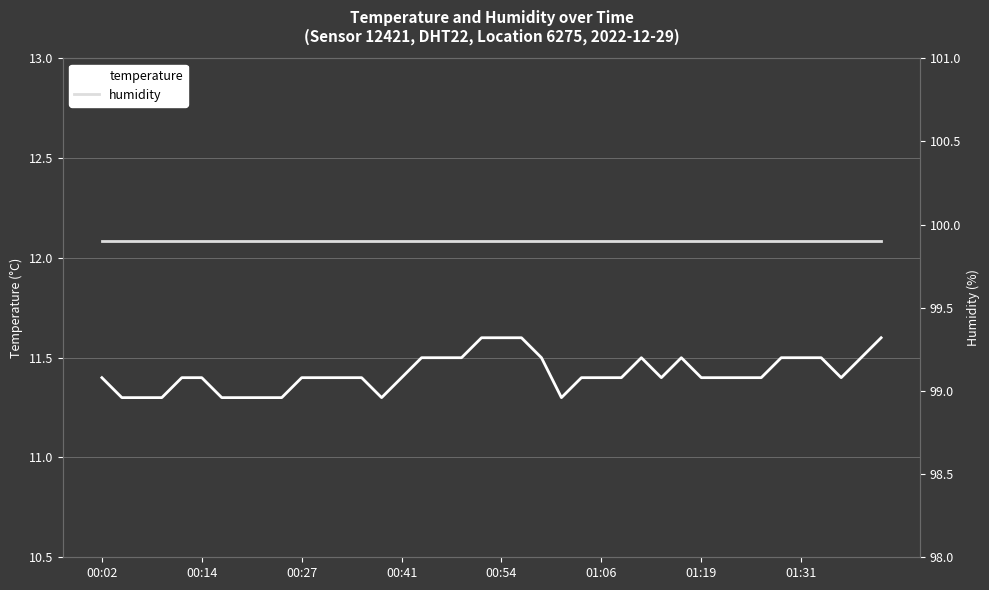

List the series in order of their overall mean, highest first.

humidity, temperature